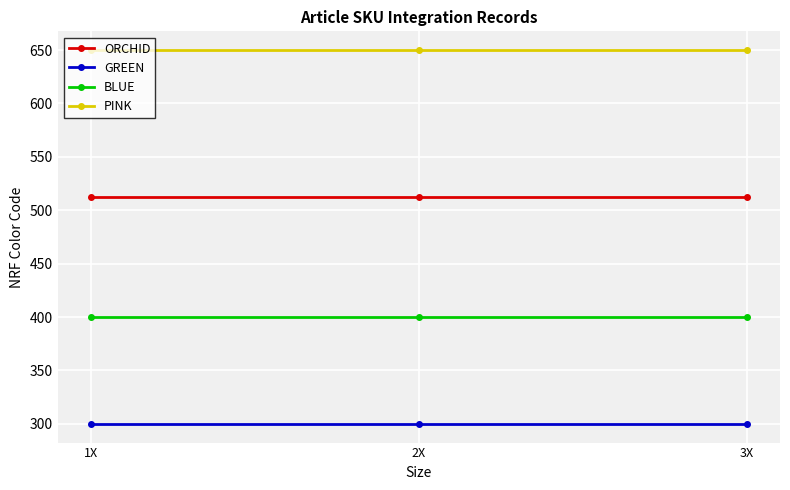

What is the difference between the highest and lowest values at 2X?

350